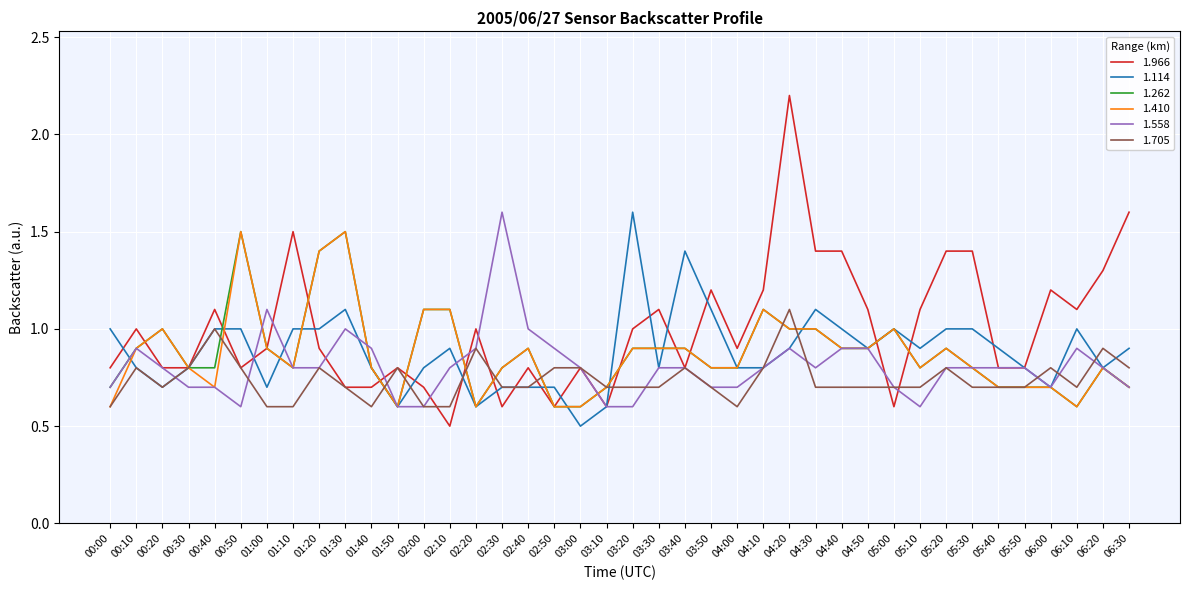

What is the difference between the 1.558 values at 06:00 and 04:10?

0.1